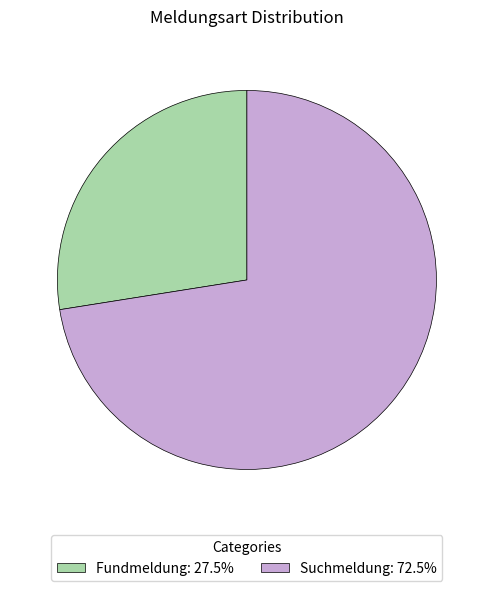

Combined, do Suchmeldung and Fundmeldung account for over 50%?

Yes